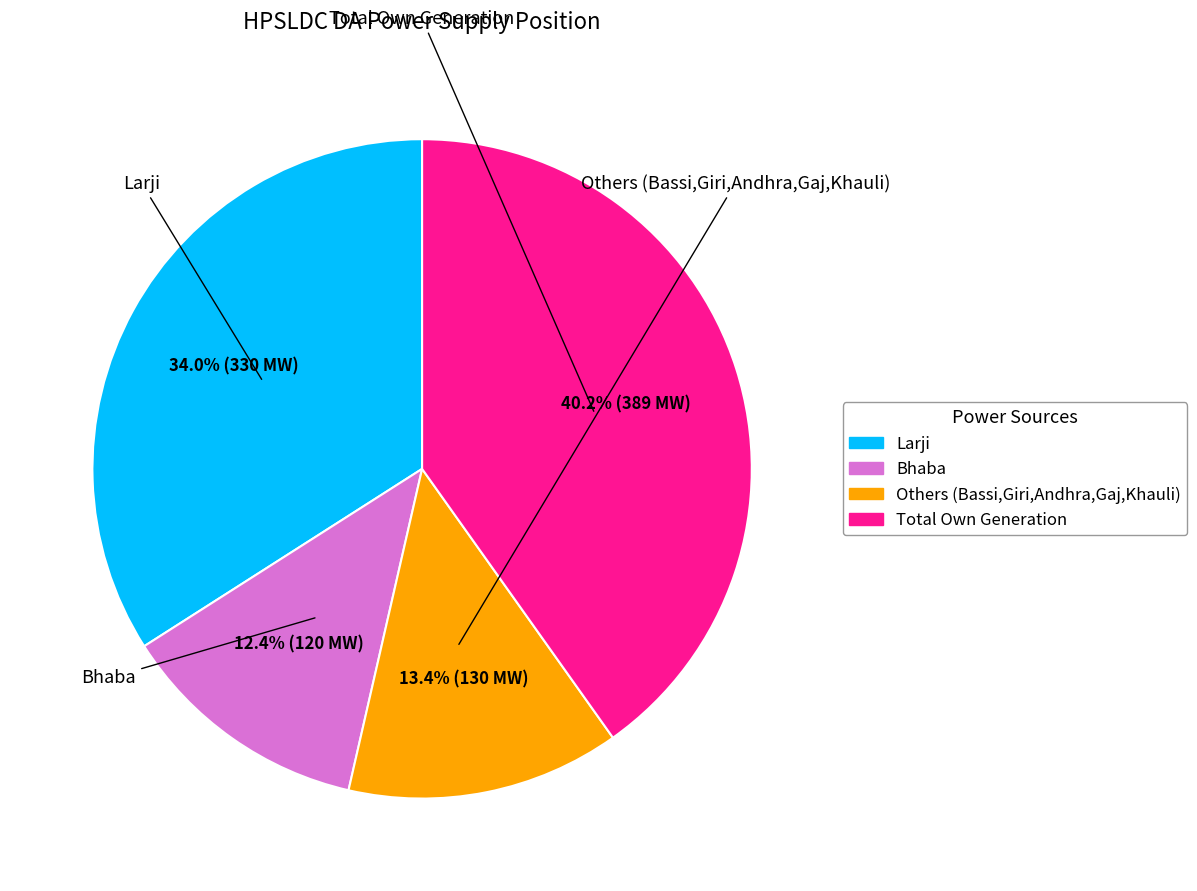

Does Larji represent more than half of the total?

No